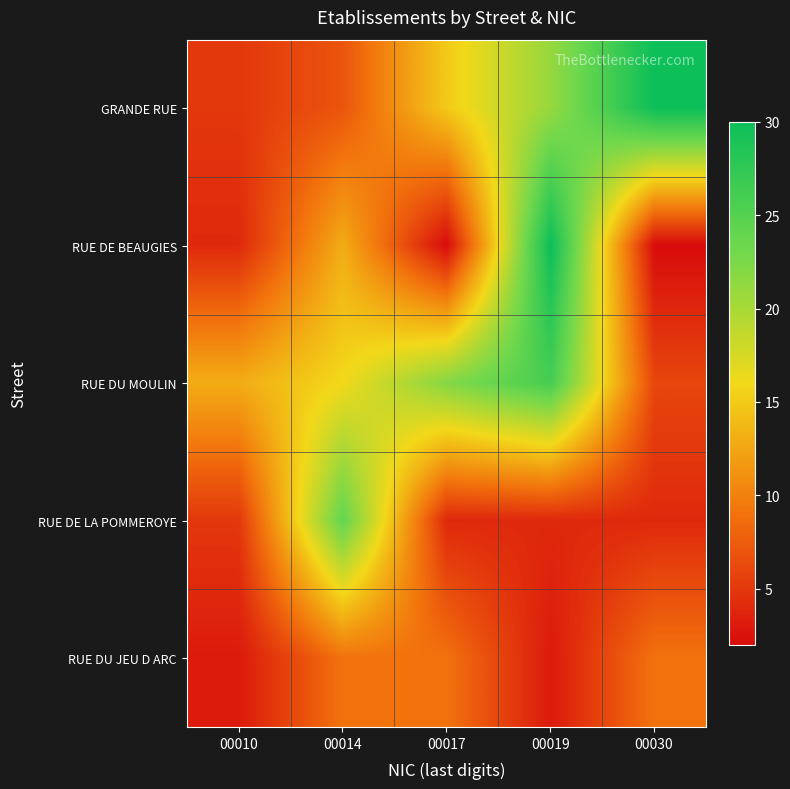

Rank the series at 00010 from lowest to highest value.

RUE DU JEU D ARC, RUE DE BEAUGIES, GRANDE RUE, RUE DE LA POMMEROYE, RUE DU MOULIN